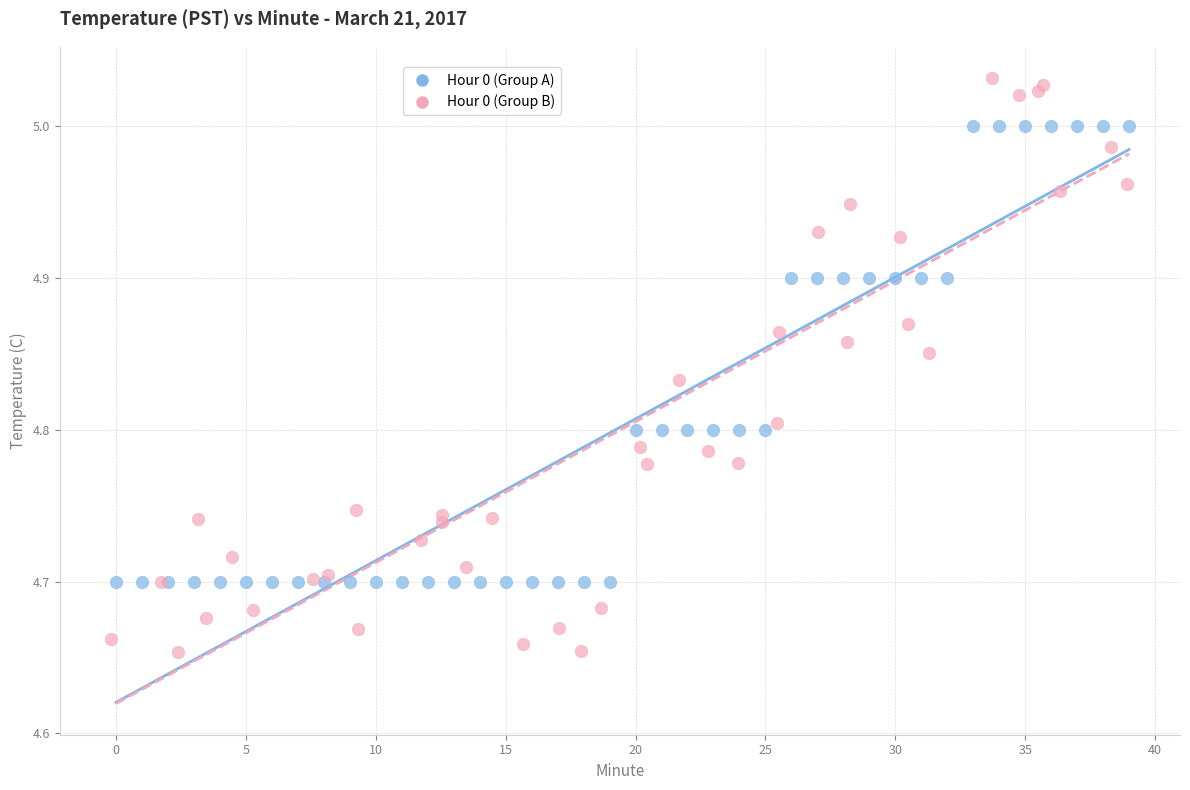

Which series contains the lowest Y value?

Hour 0 (Group B)